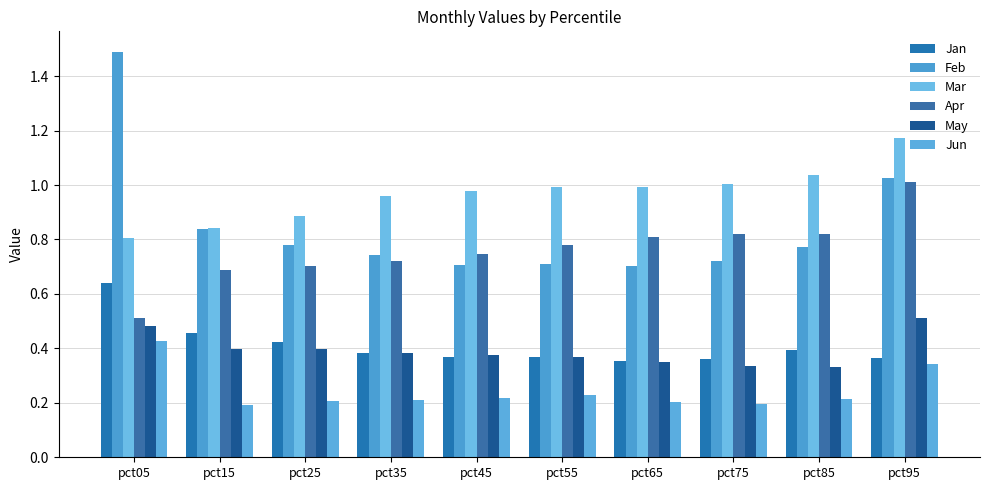

How many data points does each series have?

10